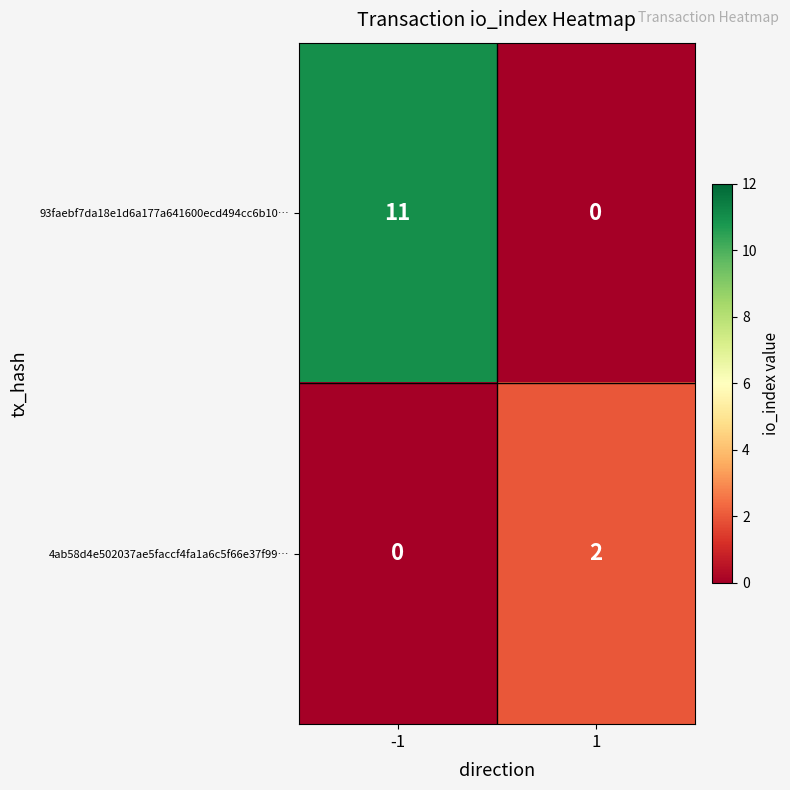

The 93faebf7da18e1d6a177a641600ecd494cc6b10… series shows 11 at -1. True or false?

True